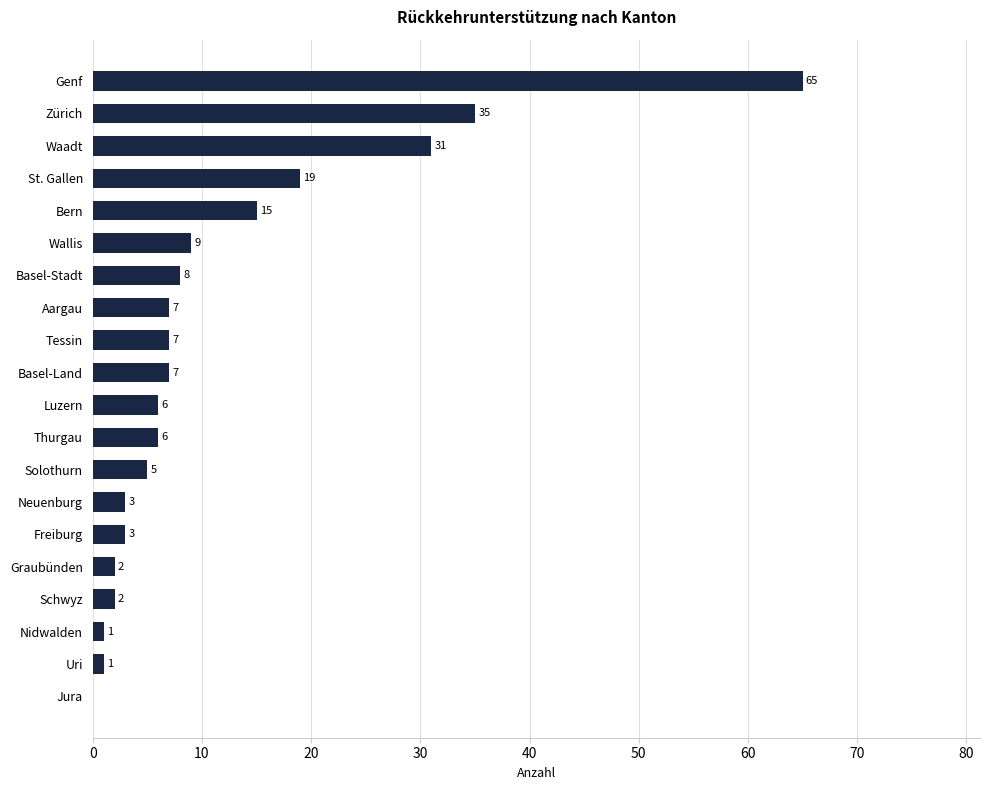

Where is the data nearest to the value 32?

Waadt